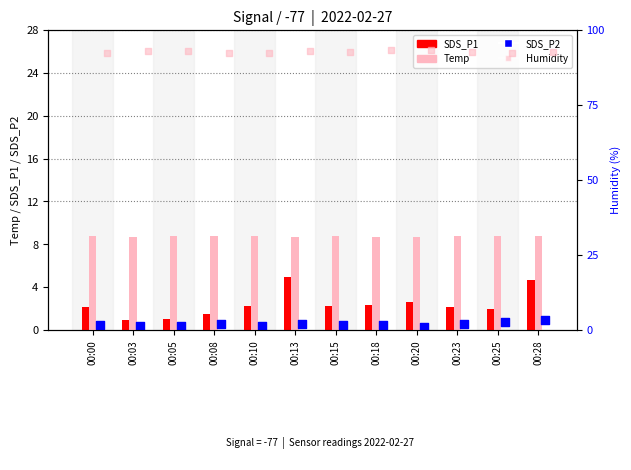

Is the value of SDS_P1 at 00:05 greater than the value of SDS_P2 at 00:03?

Yes